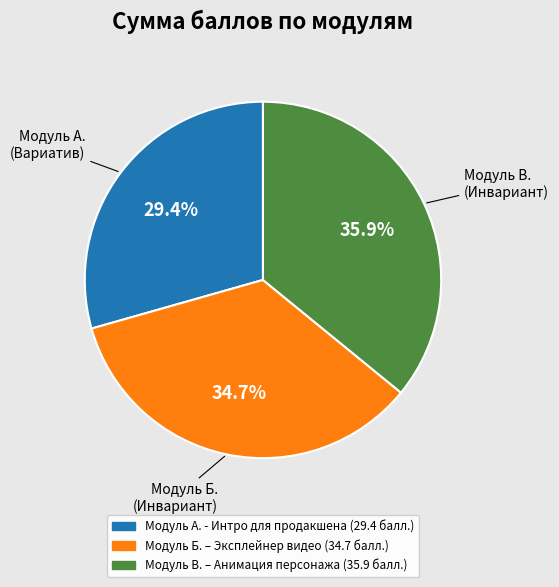

Between Модуль В. – Анимация персонажа and Модуль Б. – Эксплейнер видео, which is larger?

Модуль В. – Анимация персонажа